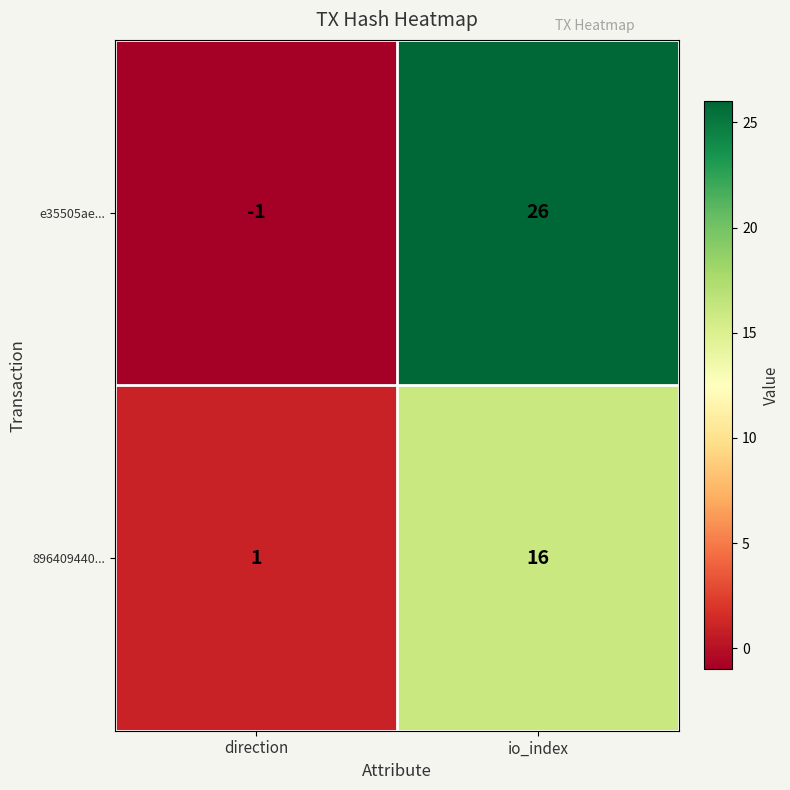

At which category does the chart reach its peak across all series?

io_index